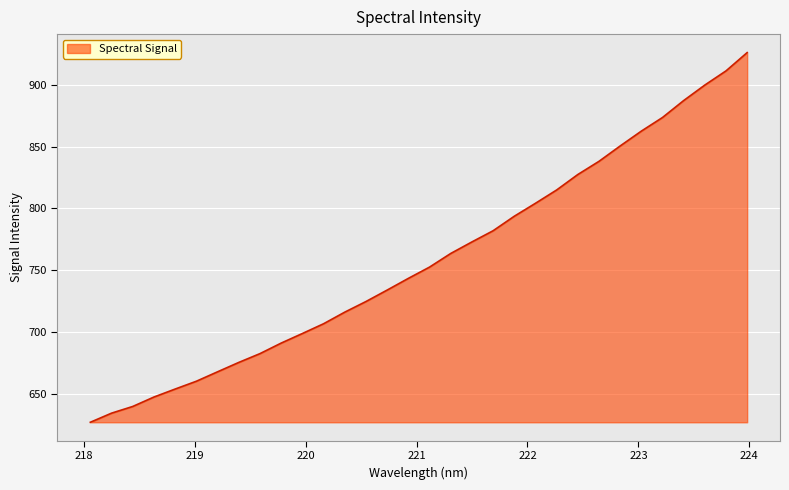

What is the difference between the maximum and minimum values?

298.8